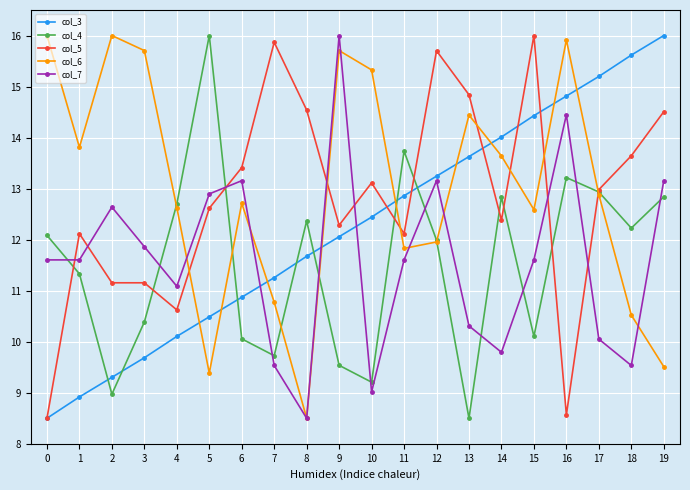

At which label does col_3 reach its peak?

19